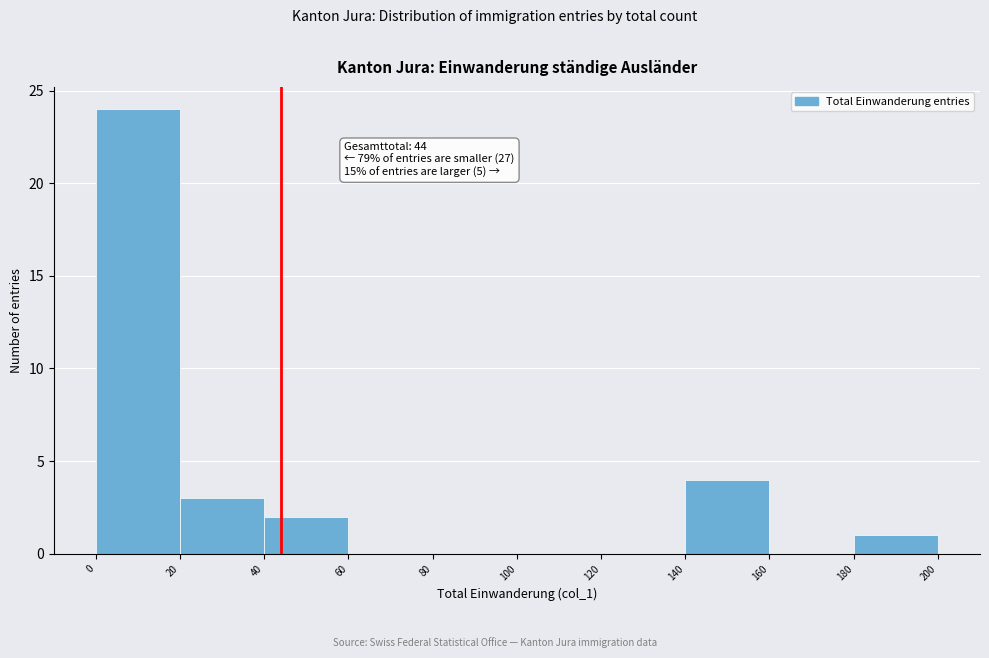

Over which range of the x-axis is the bar tallest?

0 to 20